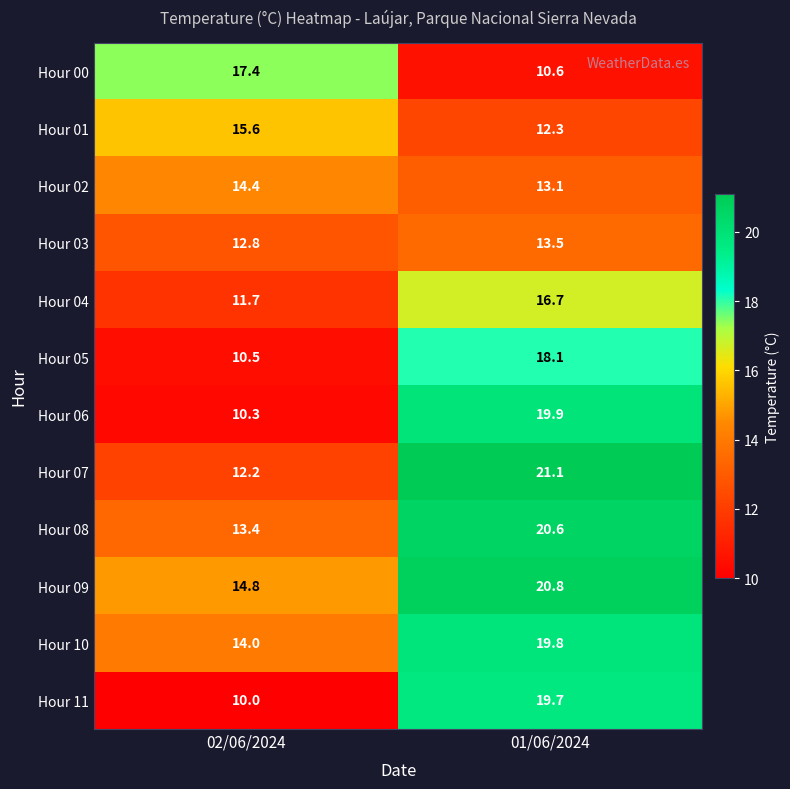

Reading left to right, what are all the values shown in this chart?

Hour 00: 17.4	10.6
Hour 01: 15.6	12.3
Hour 02: 14.4	13.1
Hour 03: 12.8	13.5
Hour 04: 11.7	16.7
Hour 05: 10.5	18.1
Hour 06: 10.3	19.9
Hour 07: 12.2	21.1
Hour 08: 13.4	20.6
Hour 09: 14.8	20.8
Hour 10: 14.0	19.8
Hour 11: 10.0	19.7